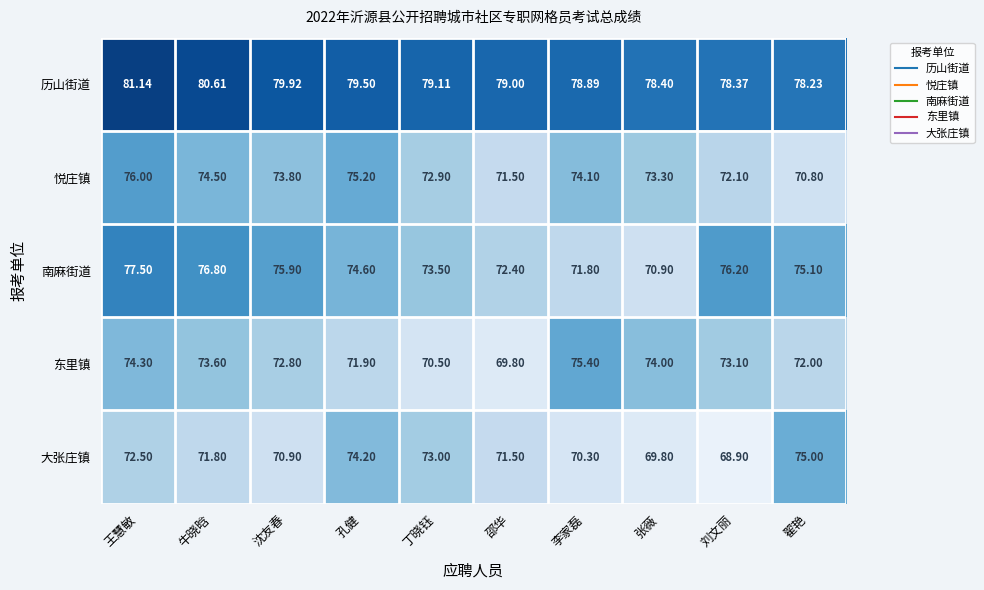

At which label does 悦庄镇 first exceed 73?

王慧敏